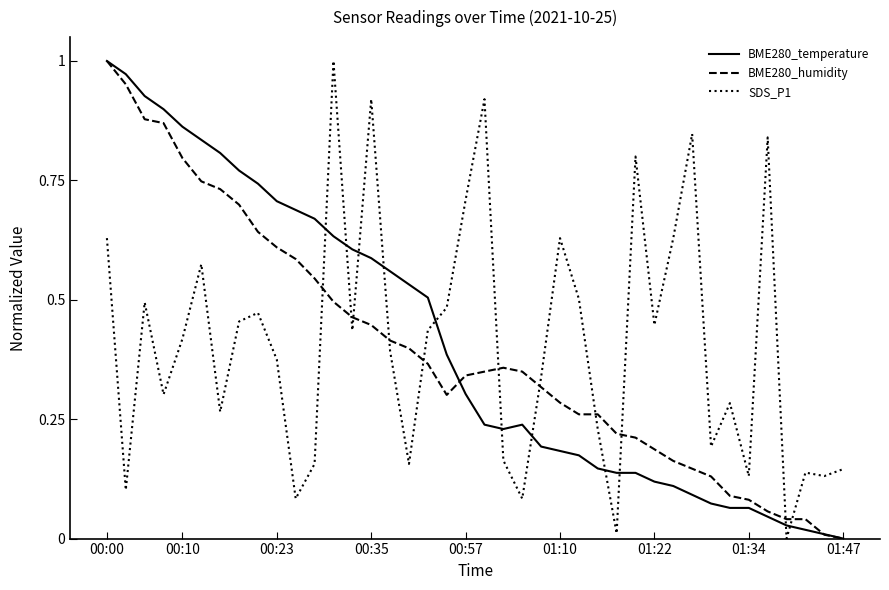

Which series ends up on top after the final intersection of BME280_humidity and SDS_P1?

SDS_P1